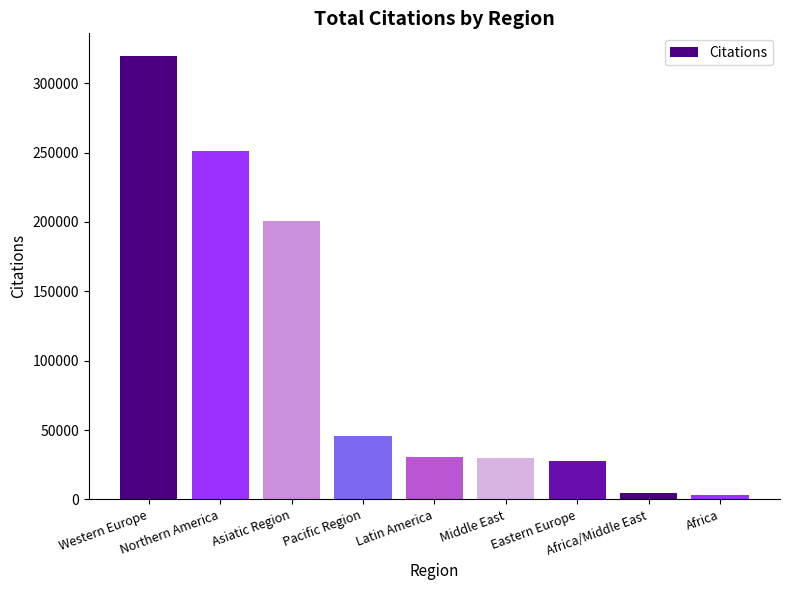

True or false: the data shows 320027 at Western Europe.

True